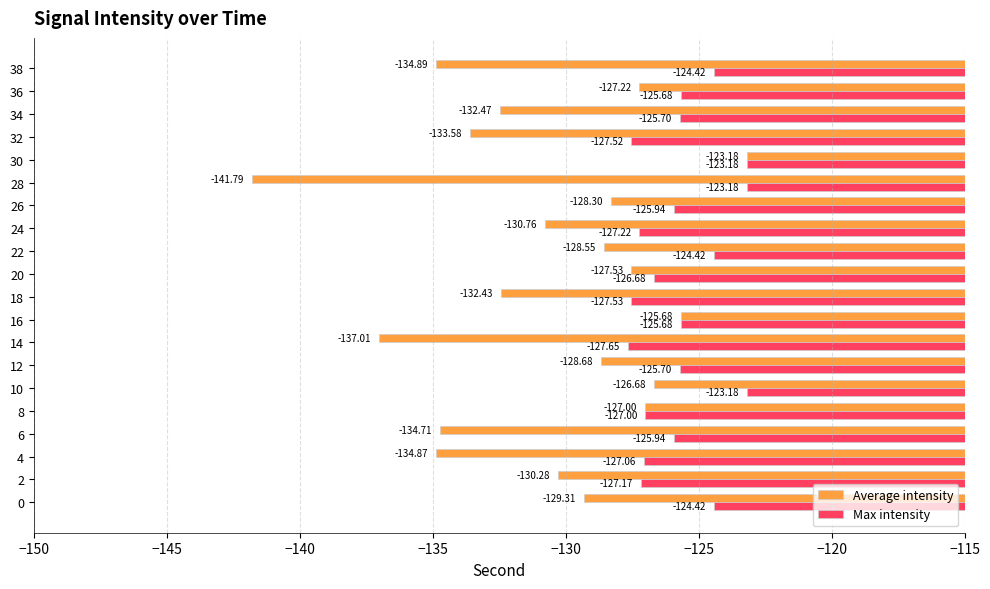

Is the value of Max intensity at 22 greater than the value of Average intensity at 32?

Yes